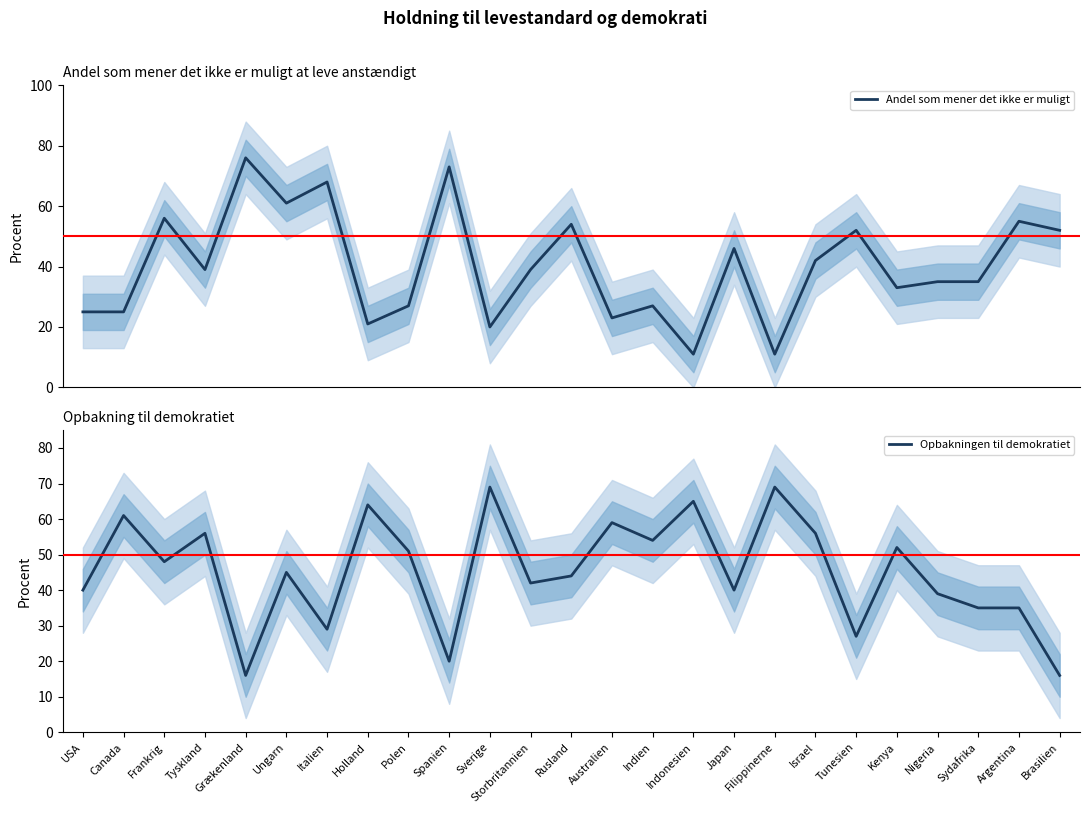

True or false: Opbakningen til demokratiet has more than 1 points higher than both neighbors.

True